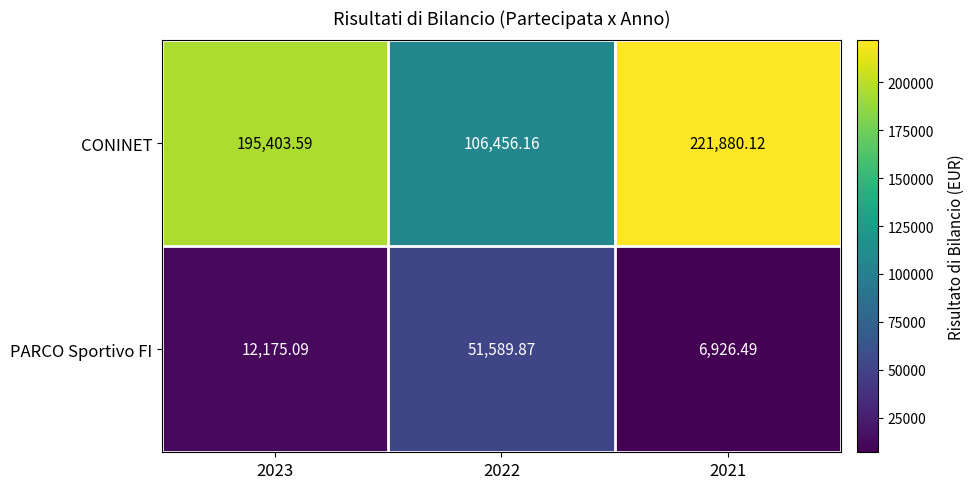

Which series has the largest total across all categories?

CONINET